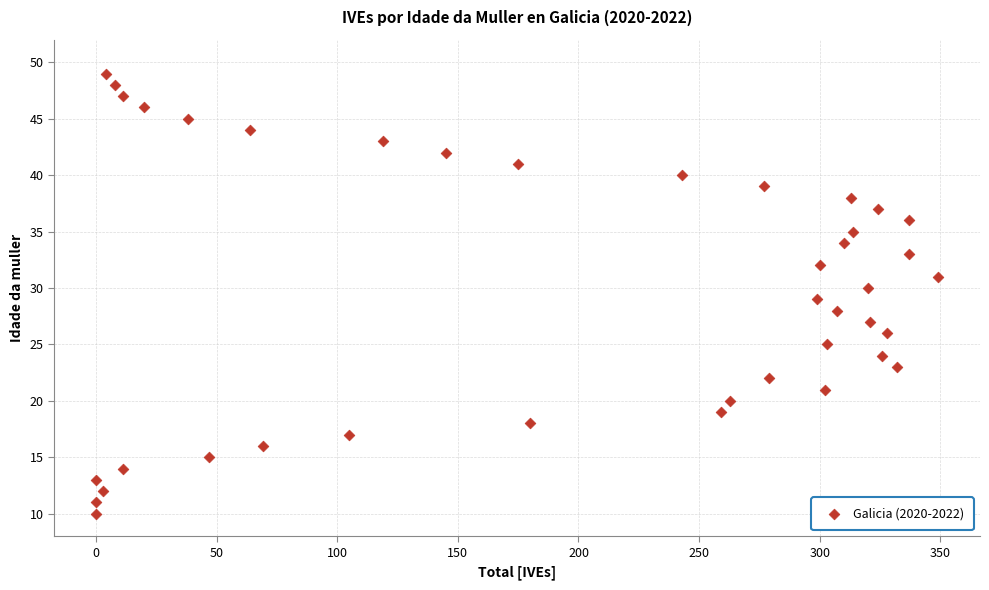

What is the range of X values (max minus min)?

349